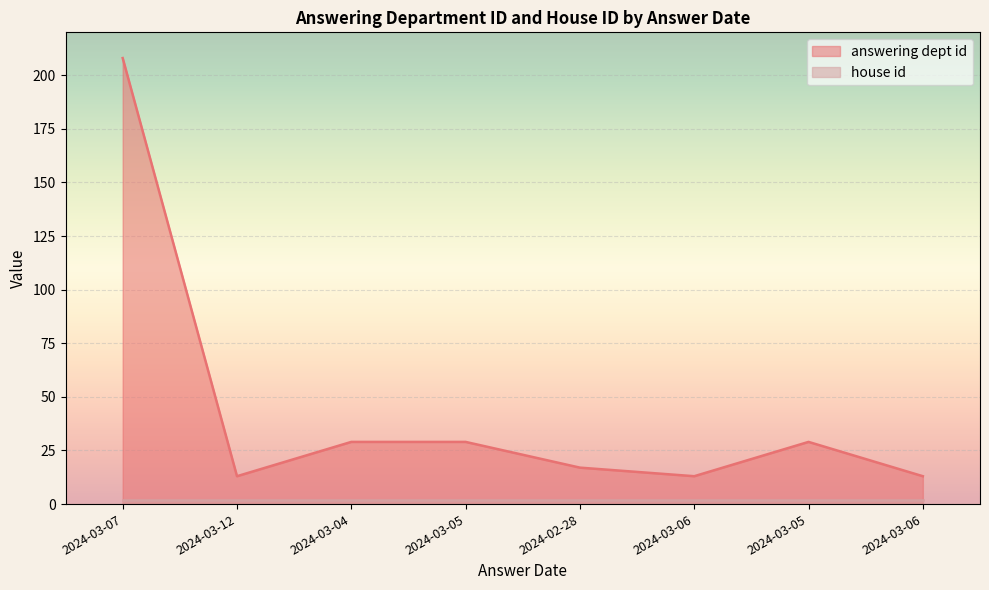

What is the sum of all values?

351